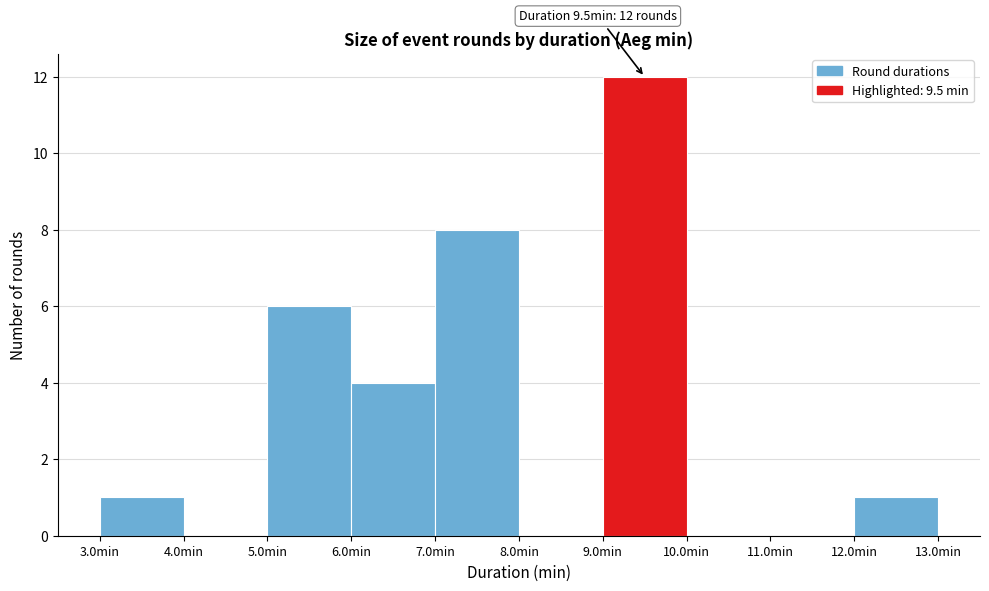

Which range on the x-axis has the tallest bar?

9 to 10